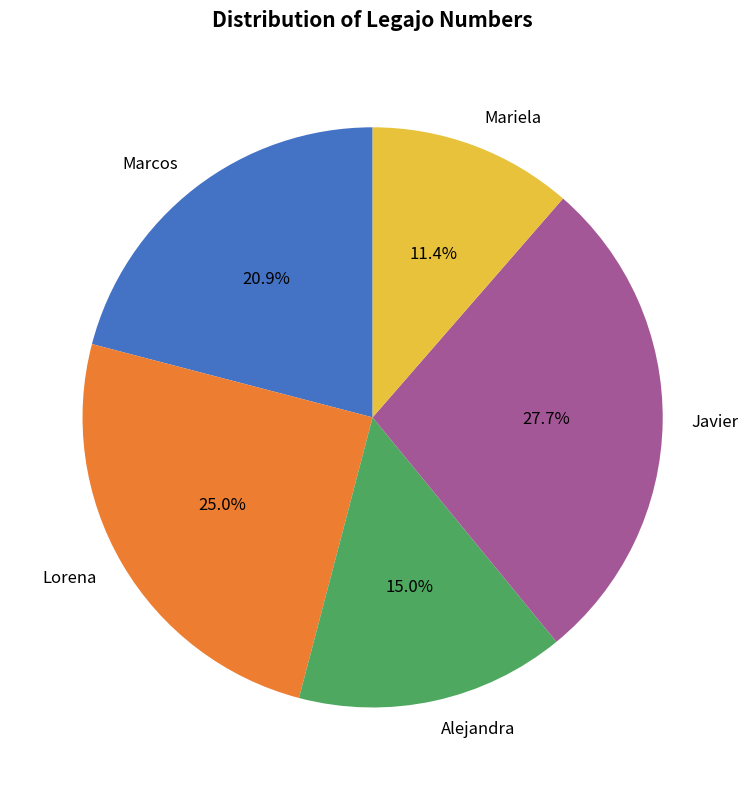

Is the sum of Marcos and Mariela greater than half?

No